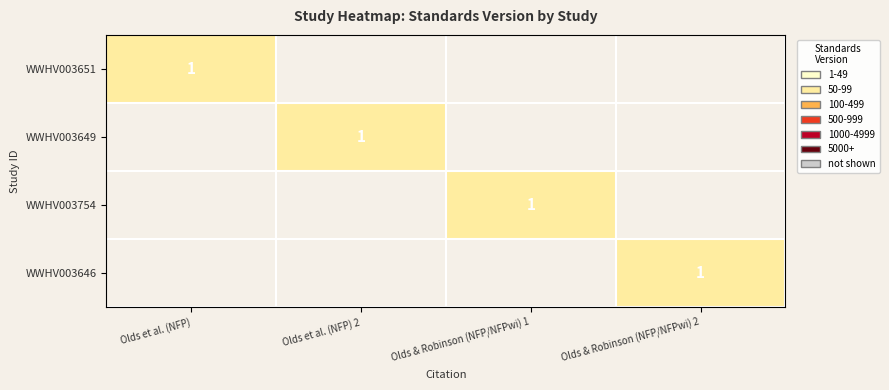

The value of WWHV003651 at Olds et al. (NFP) is 2. True or false?

False